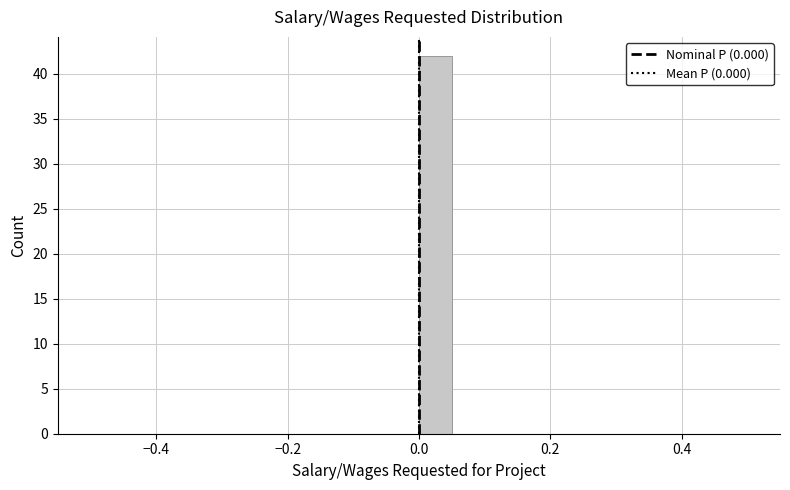

Around what value on the x-axis is the tallest bar? Give the approximate position of its centre, as read against the axis.

0.02